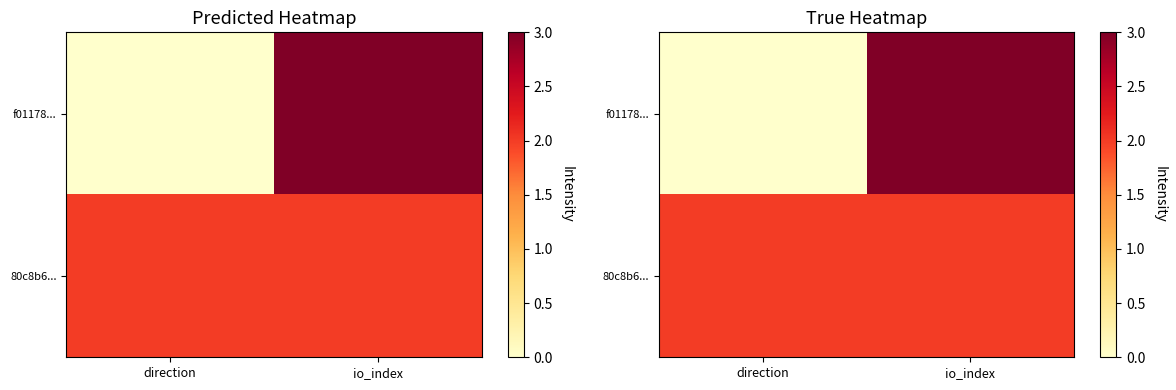

What is the greatest value displayed?

3